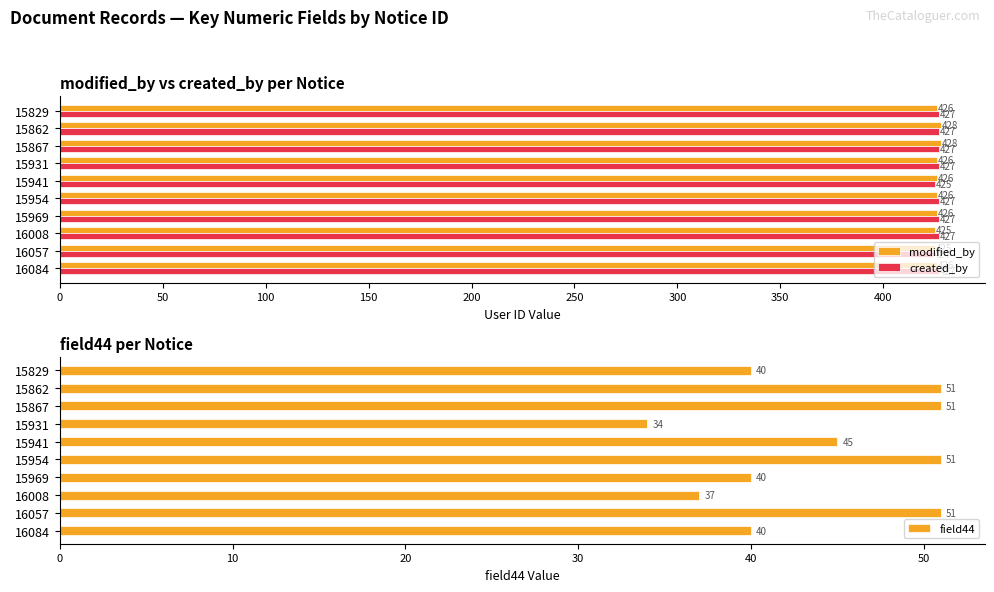

How many groups of bars are there?

10